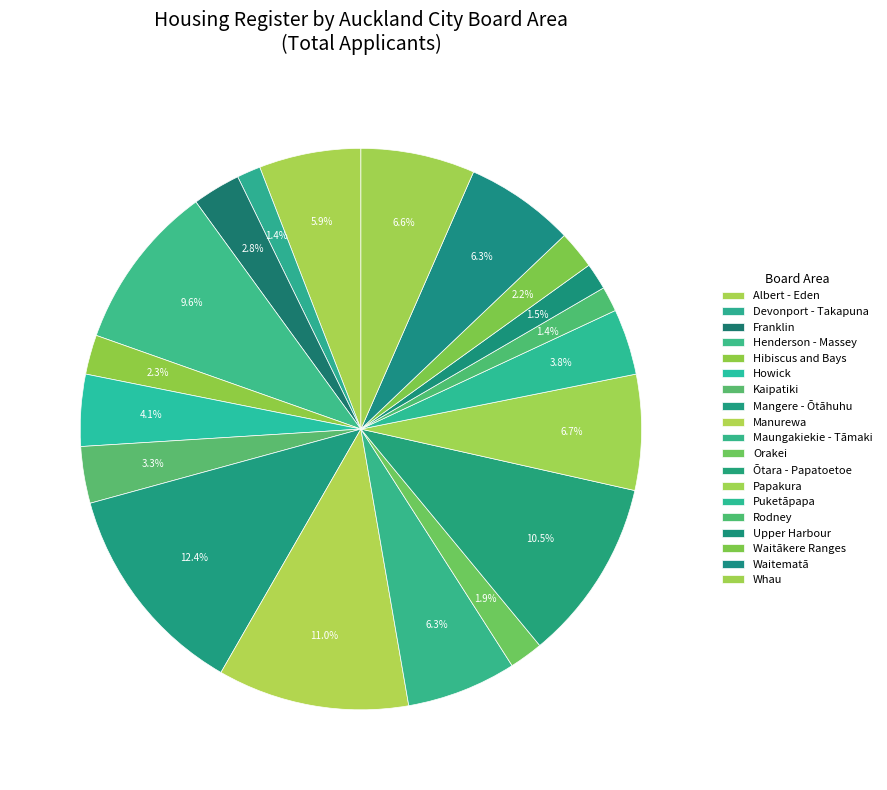

To the nearest percent, what is the combined percentage of Franklin and Ōtara - Papatoetoe?

13%